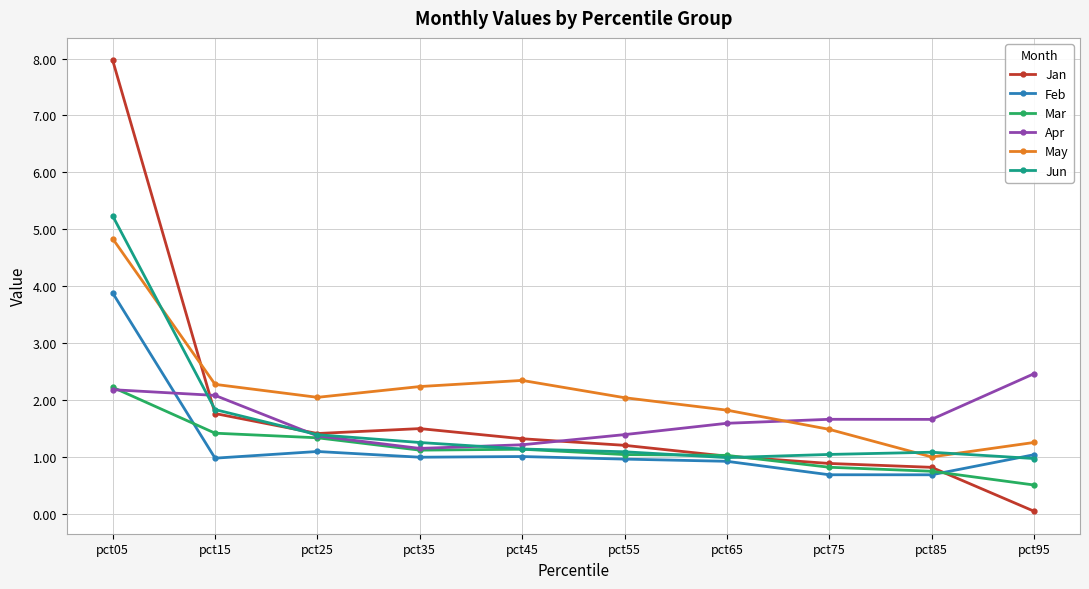

What is the greatest value displayed?

8.0